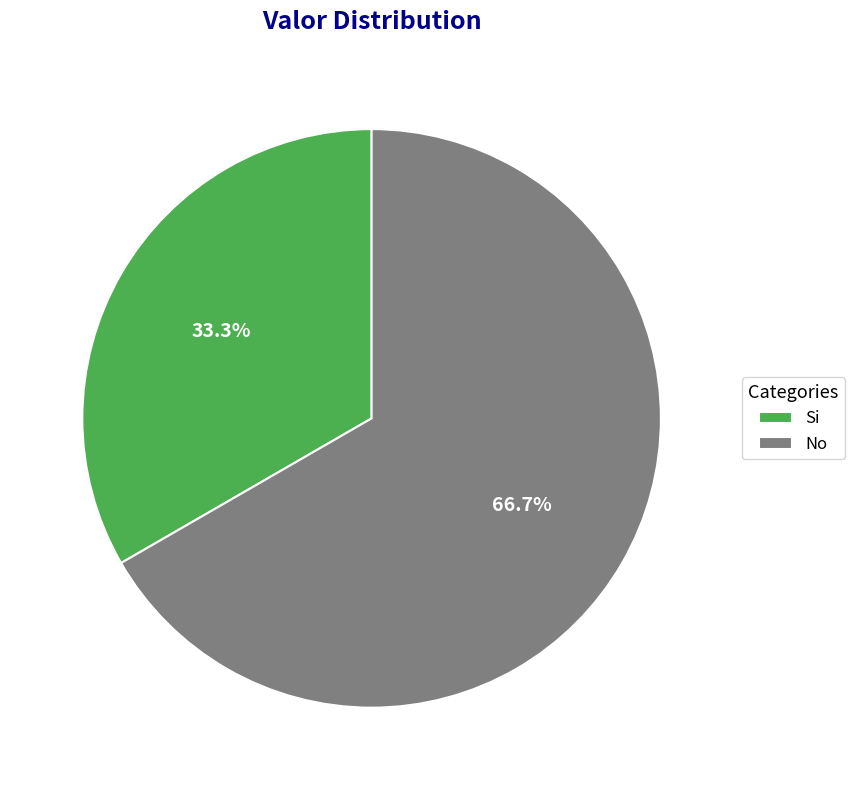

True or false: Si accounts for 24% of the total.

False